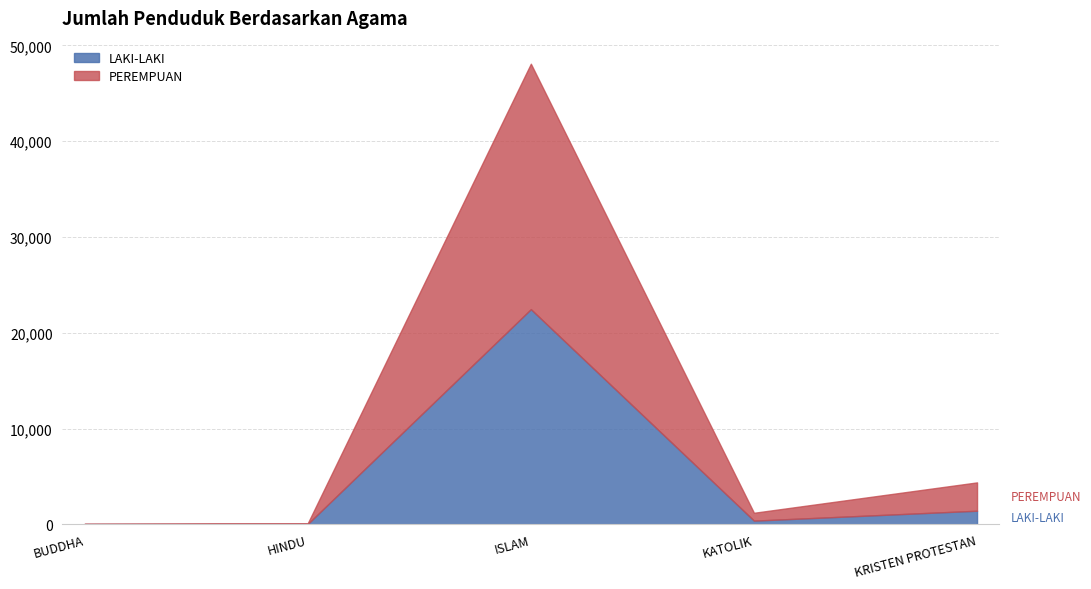

How many interior local valleys does the LAKI-LAKI series have?

1